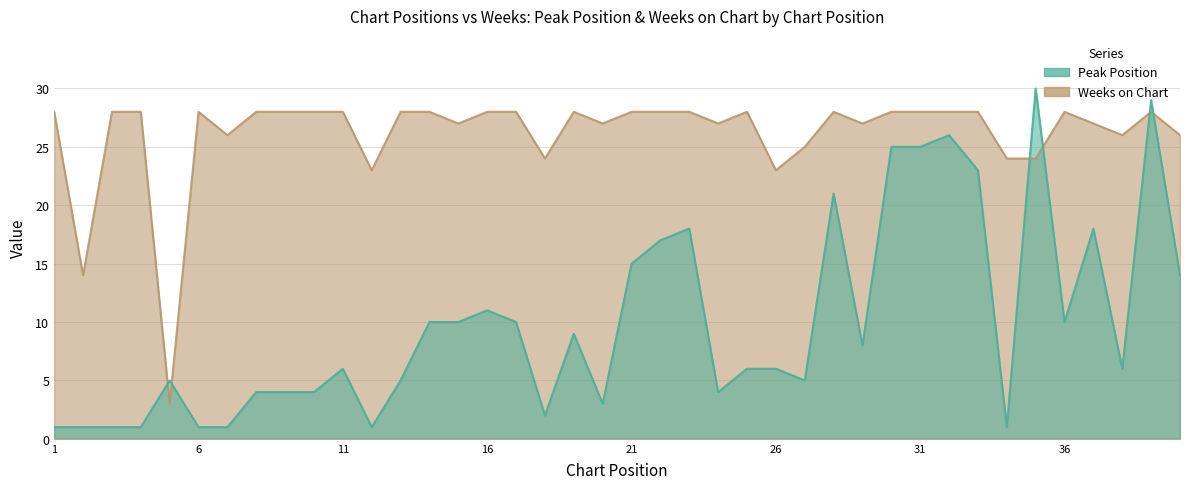

What is the value of the Weeks on Chart point at the 9th from the left?

28